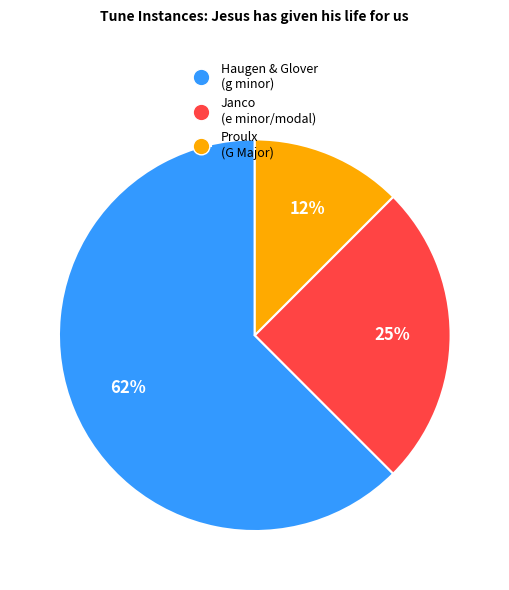

True or false: Haugen & Glover (g minor) accounts for 54% of the total.

False